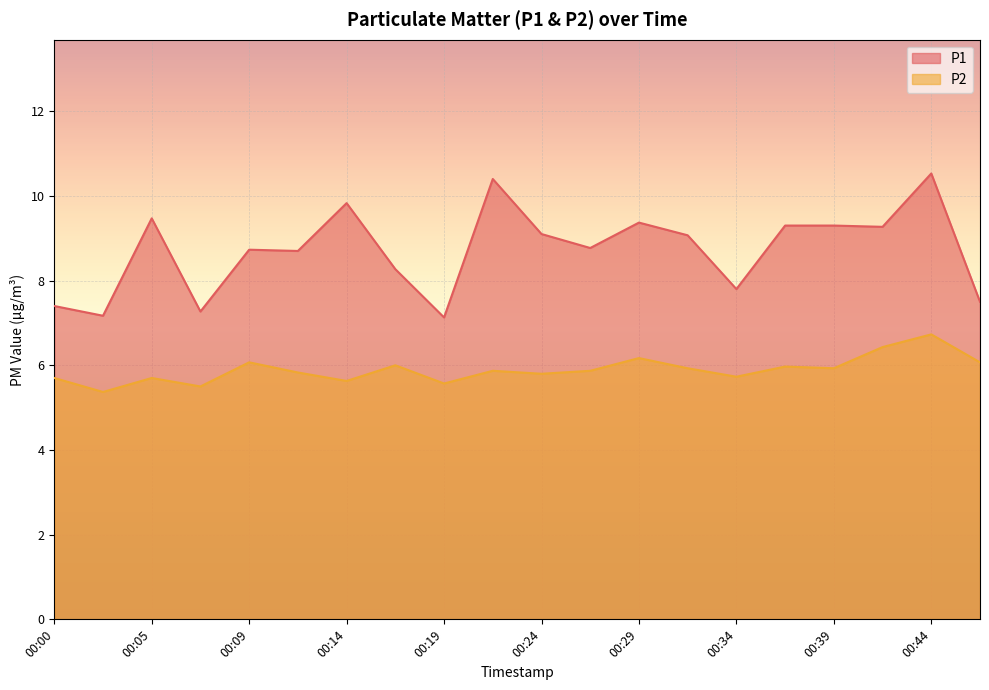

True or false: P2 has a value of 5.8 at 00:12.

True